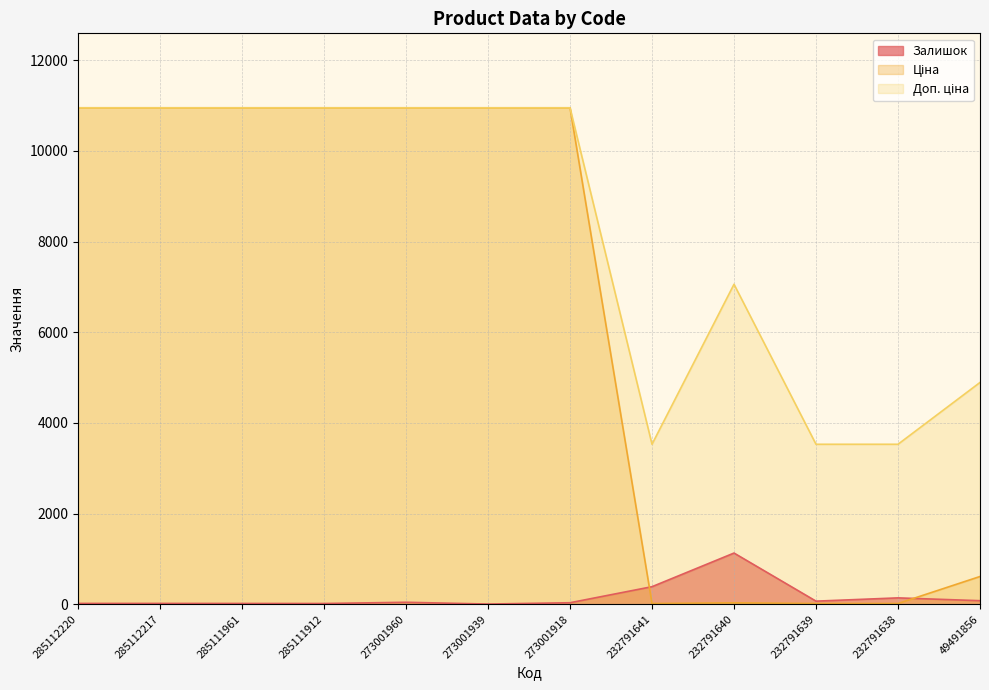

Rank the series by their maximum value, from highest to lowest.

Ціна, Доп. ціна, Залишок